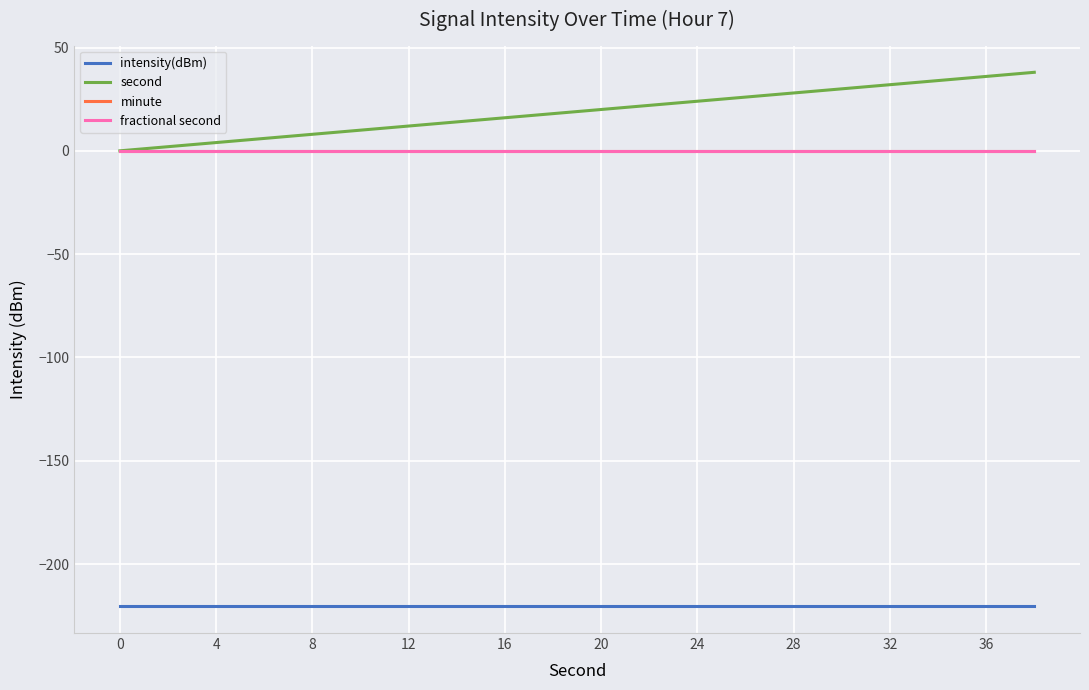

Does the chart have visible grid lines?

Yes